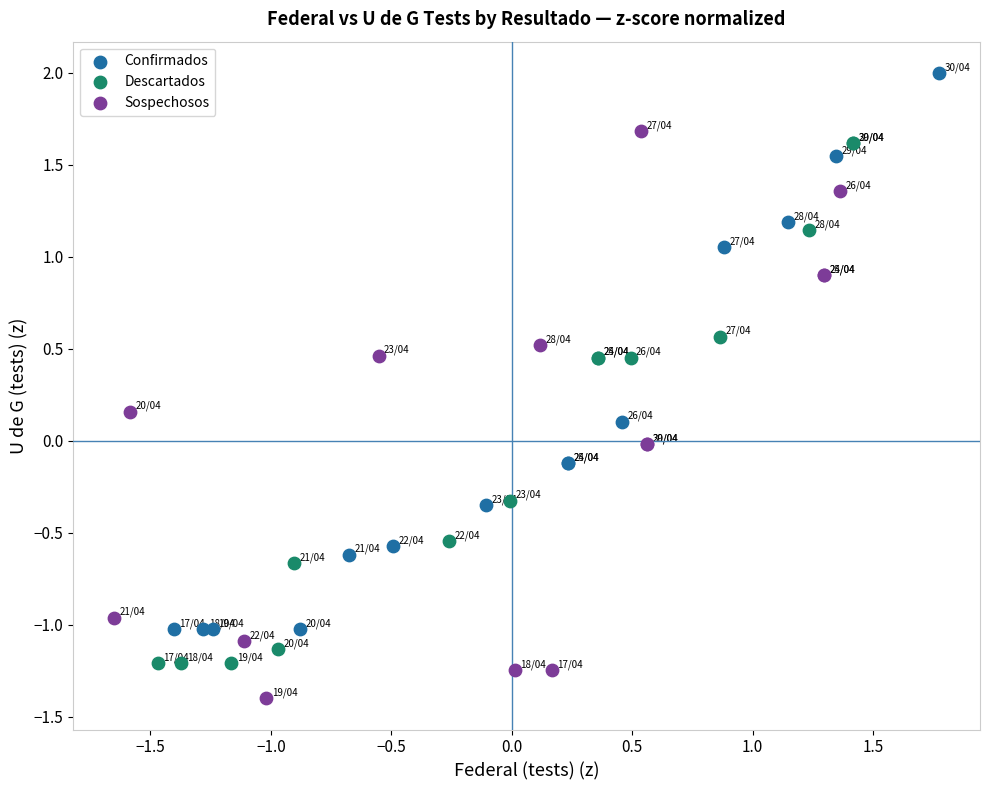

Which series contains the highest Y value?

Confirmados